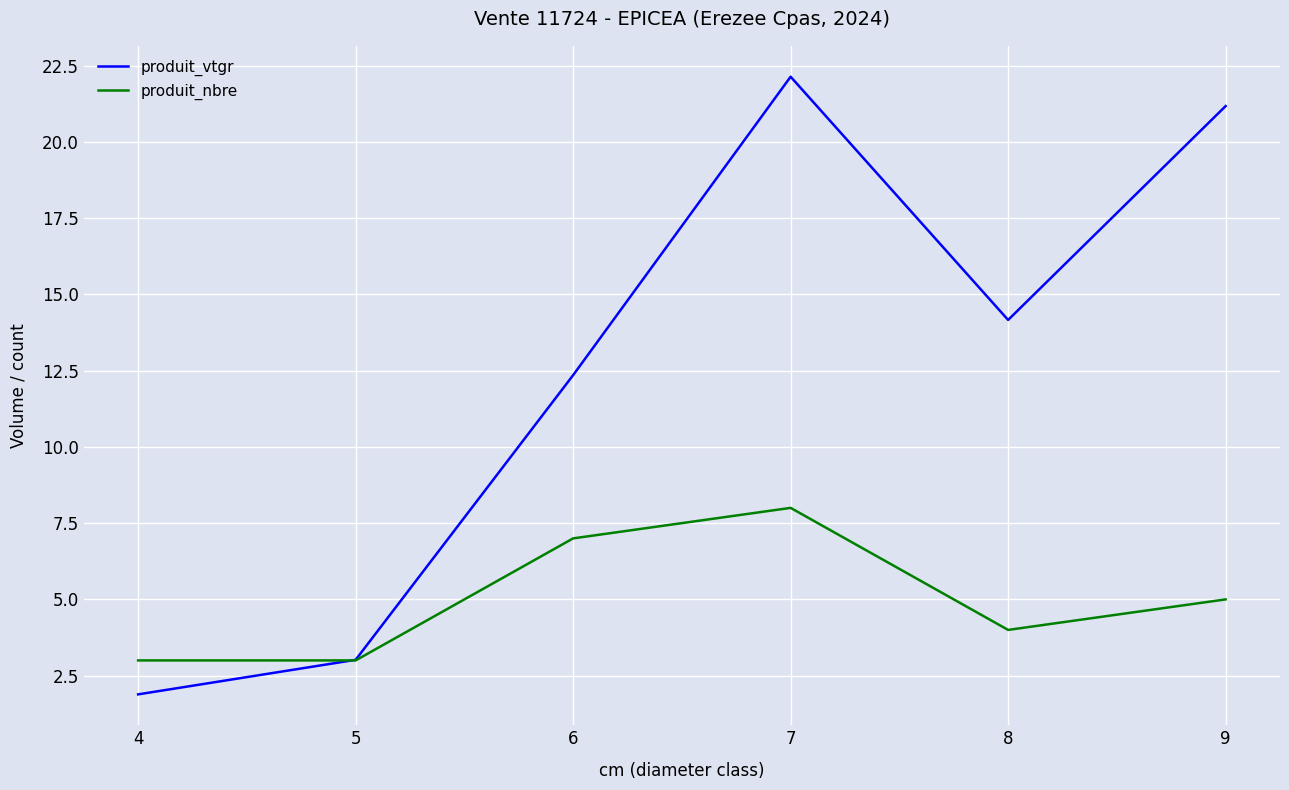

What is the sum of all produit_vtgr values?

74.7